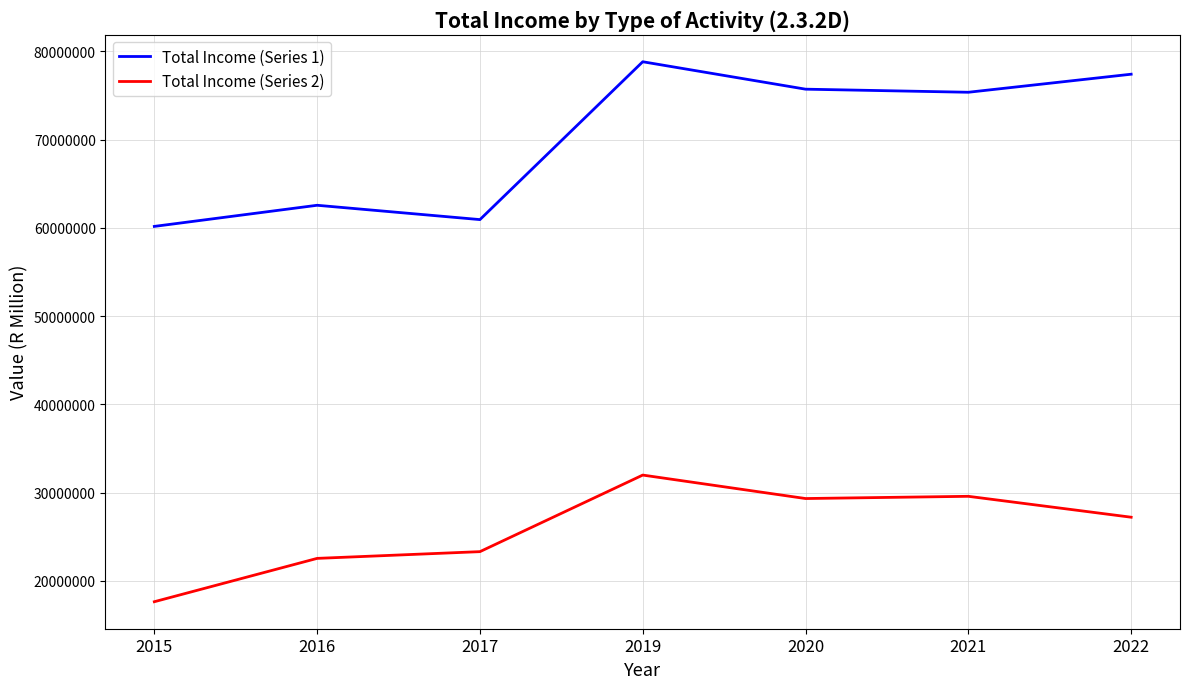

What is the smallest value displayed?

17622732